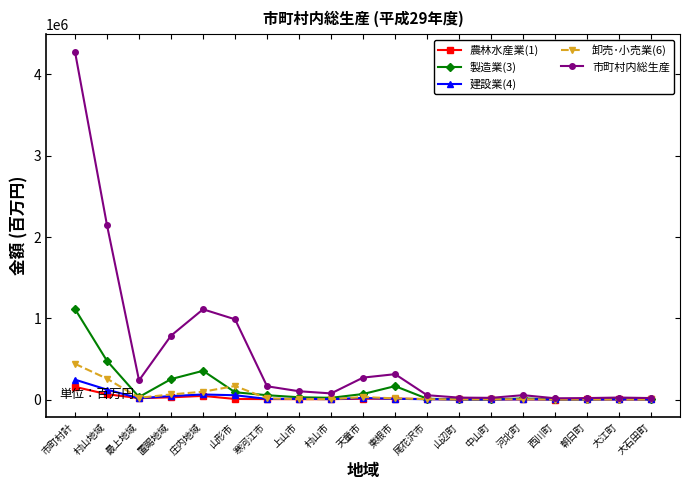

What is the value of the 農林水産業(1) point at the 9th from the left?

5407